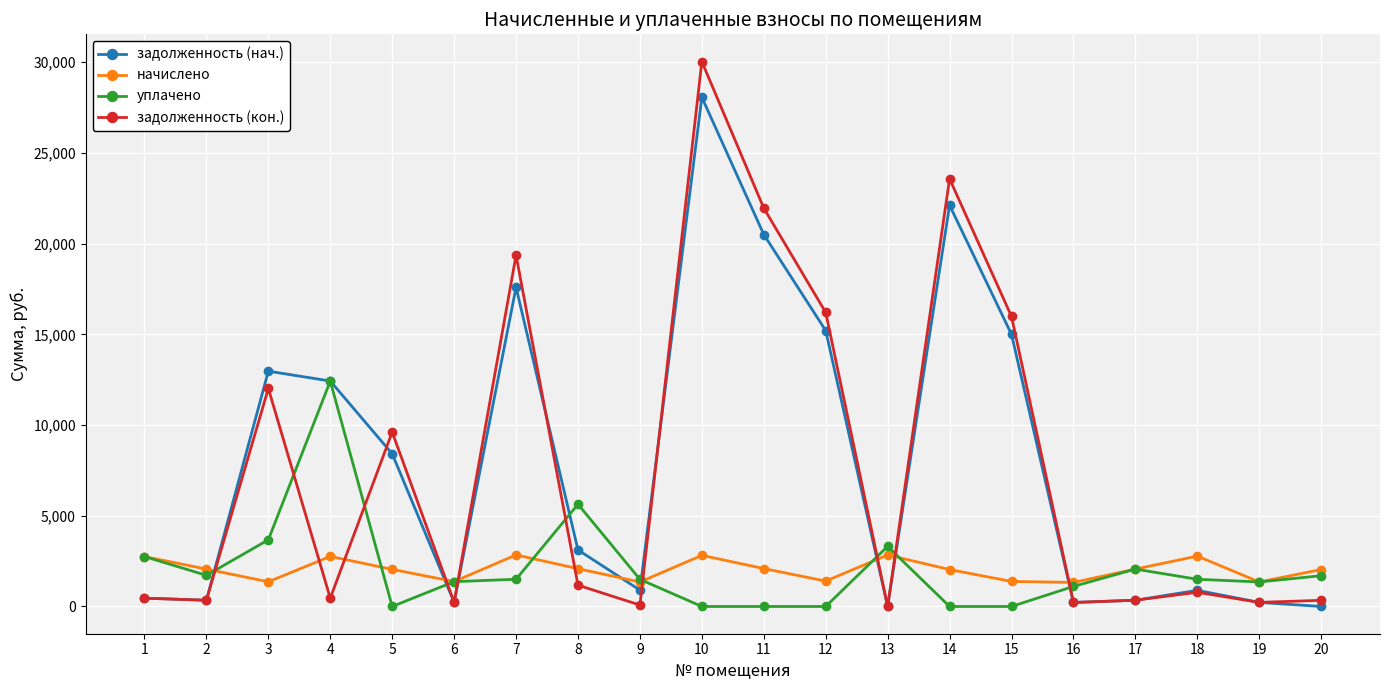

Rank the series by their maximum value, from highest to lowest.

задолженность (кон.), задолженность (нач.), уплачено, начислено